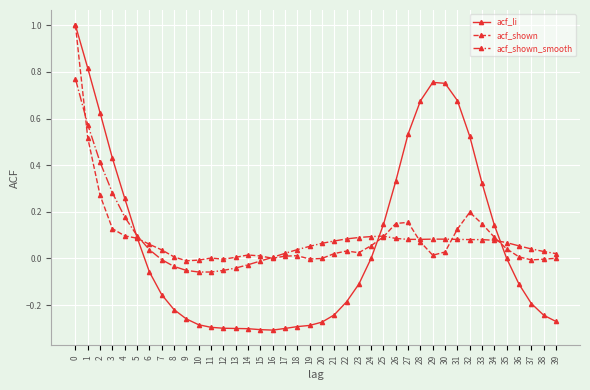

Which series has the widest spread of values?

acf_li